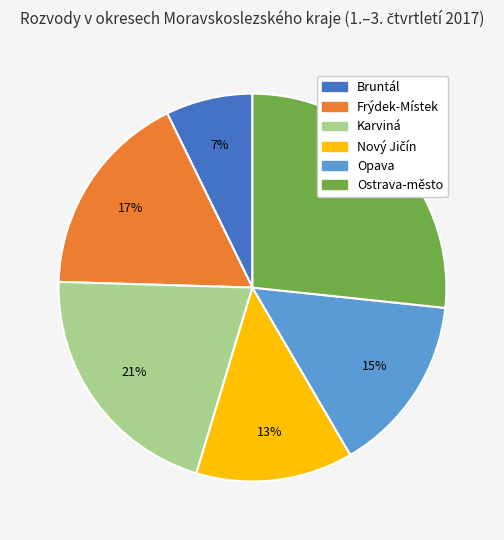

Between Bruntál and Ostrava-město, which is larger?

Ostrava-město